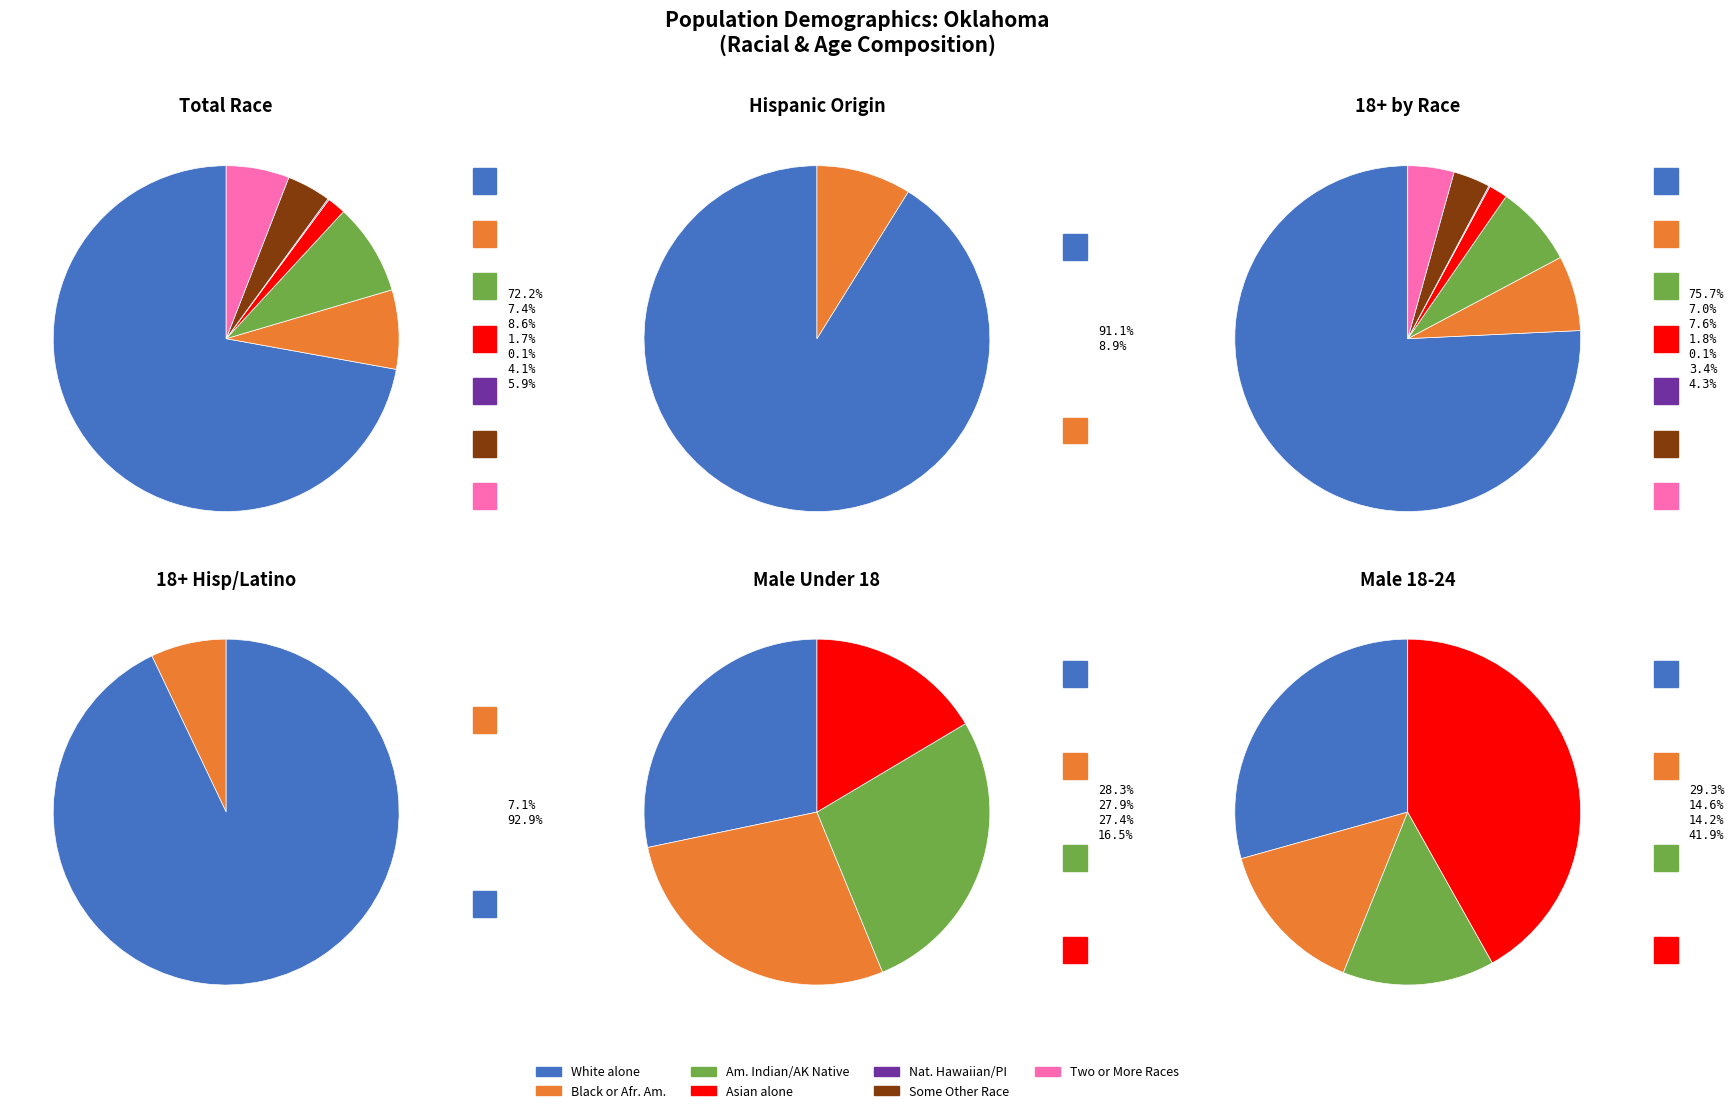

Rank the categories by value from highest to lowest.

White alone, American Indian and Alaska Native, Black or African American alone, Two or More Races, Some Other Race alone, Asian alone, Native Hawaiian and Other Pacific Islander